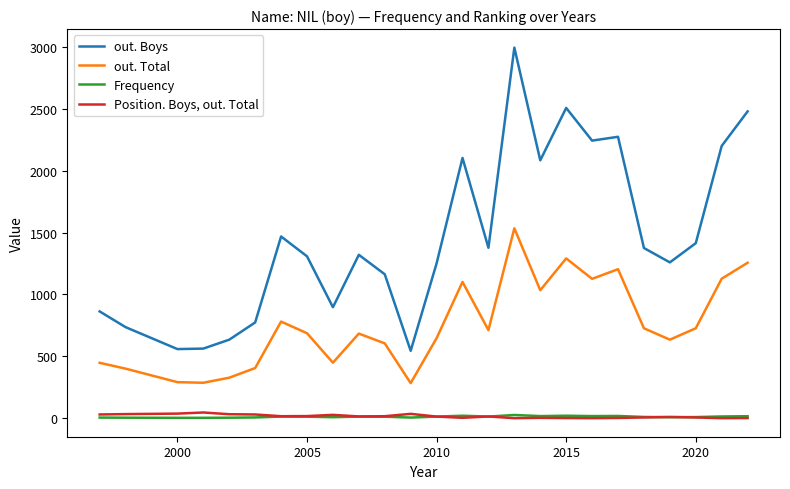

Is this an area chart (filled region under the line)?

No